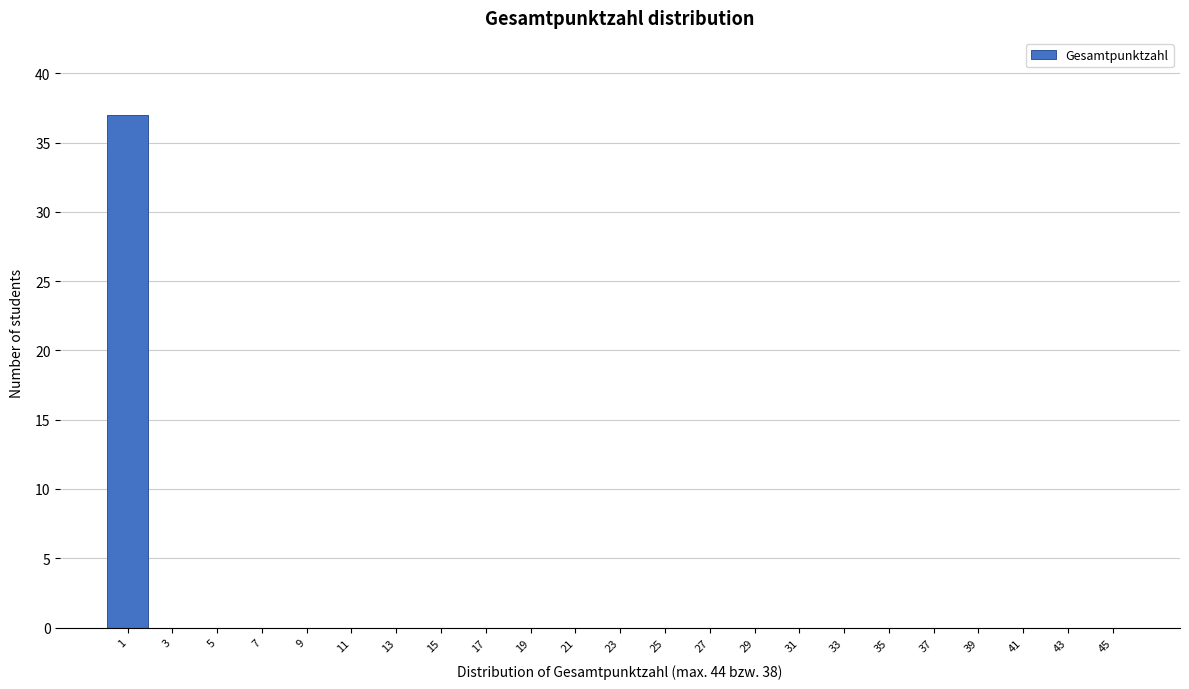

Over which range of the x-axis is the bar tallest?

0 to 2